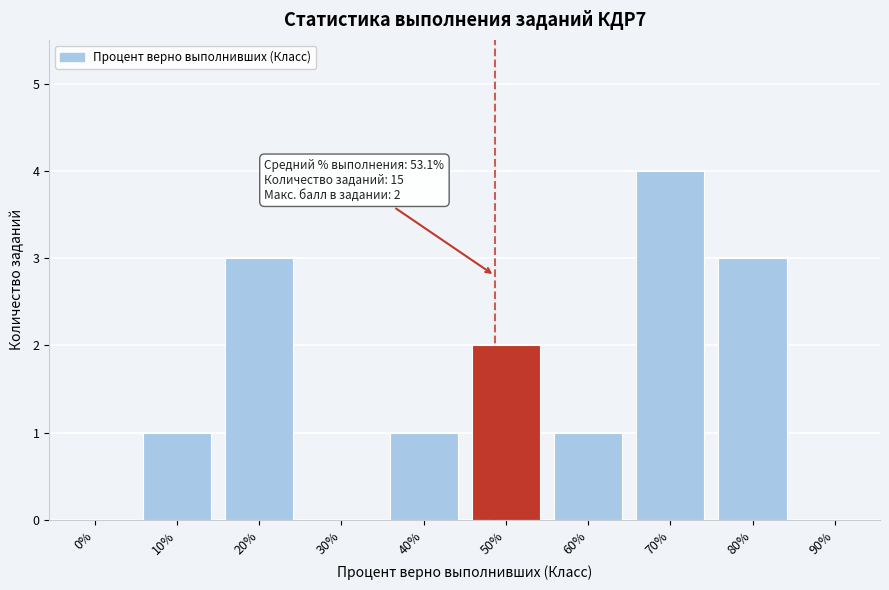

Reading left to right, what are all the values shown in this chart?

0%=0	10%=1	20%=3	30%=0	40%=1	50%=2	60%=1	70%=4	80%=3	90%=0